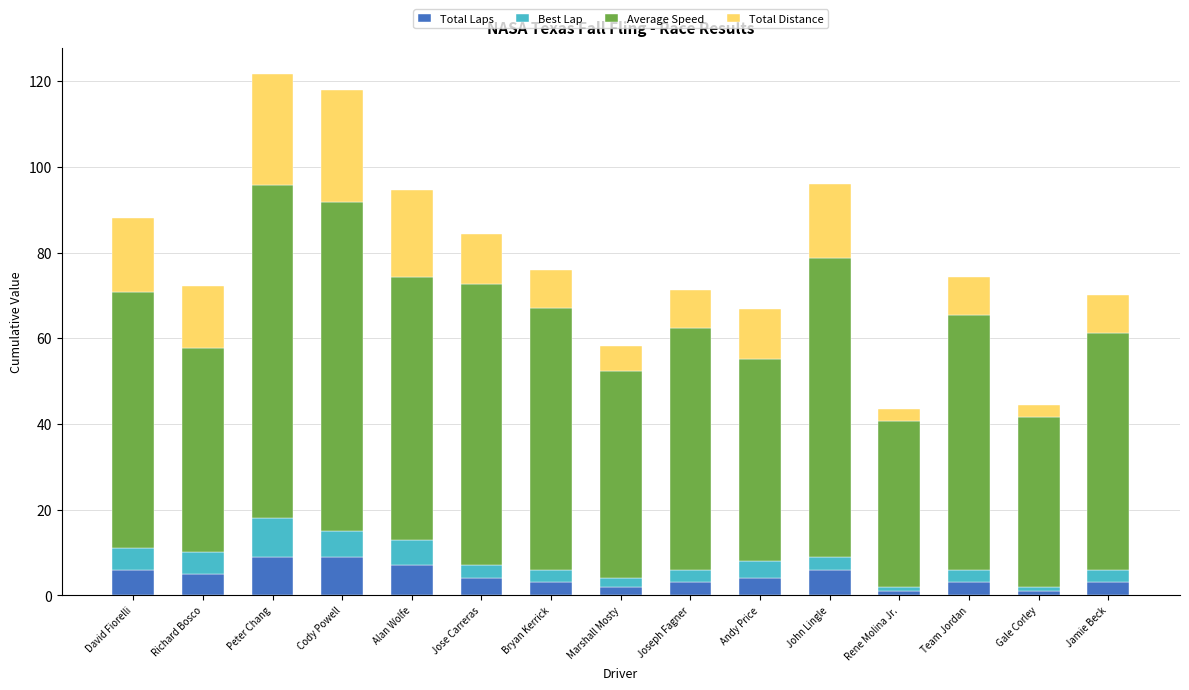

What is the highest value of the Total Laps series?

9.0